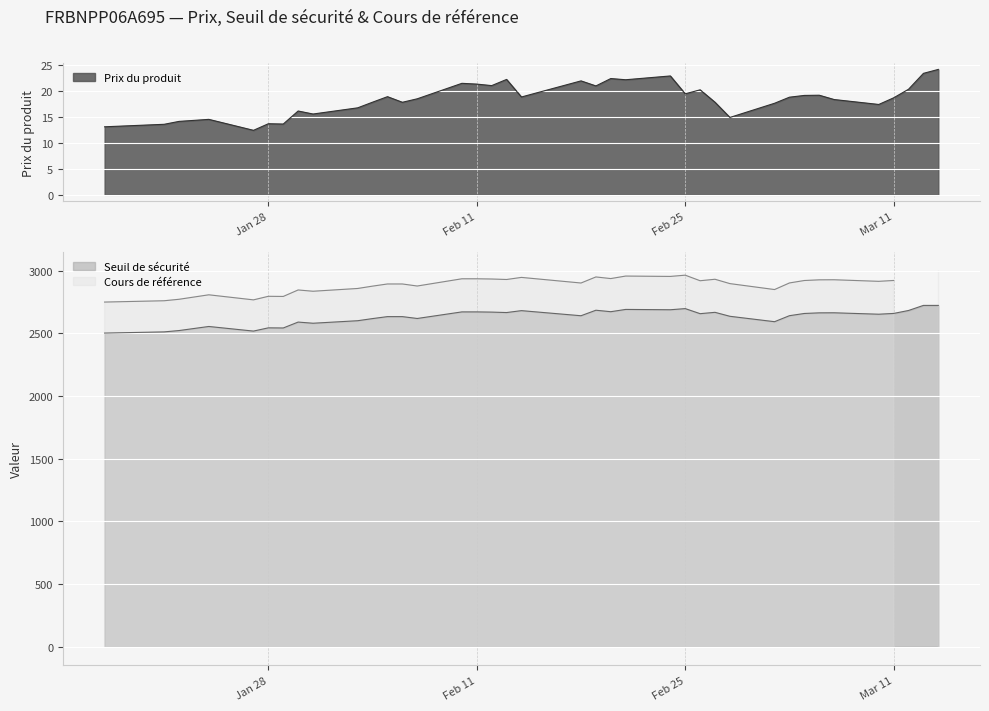

True or false: Seuil de sécurité and Prix du produit cross at least once.

False